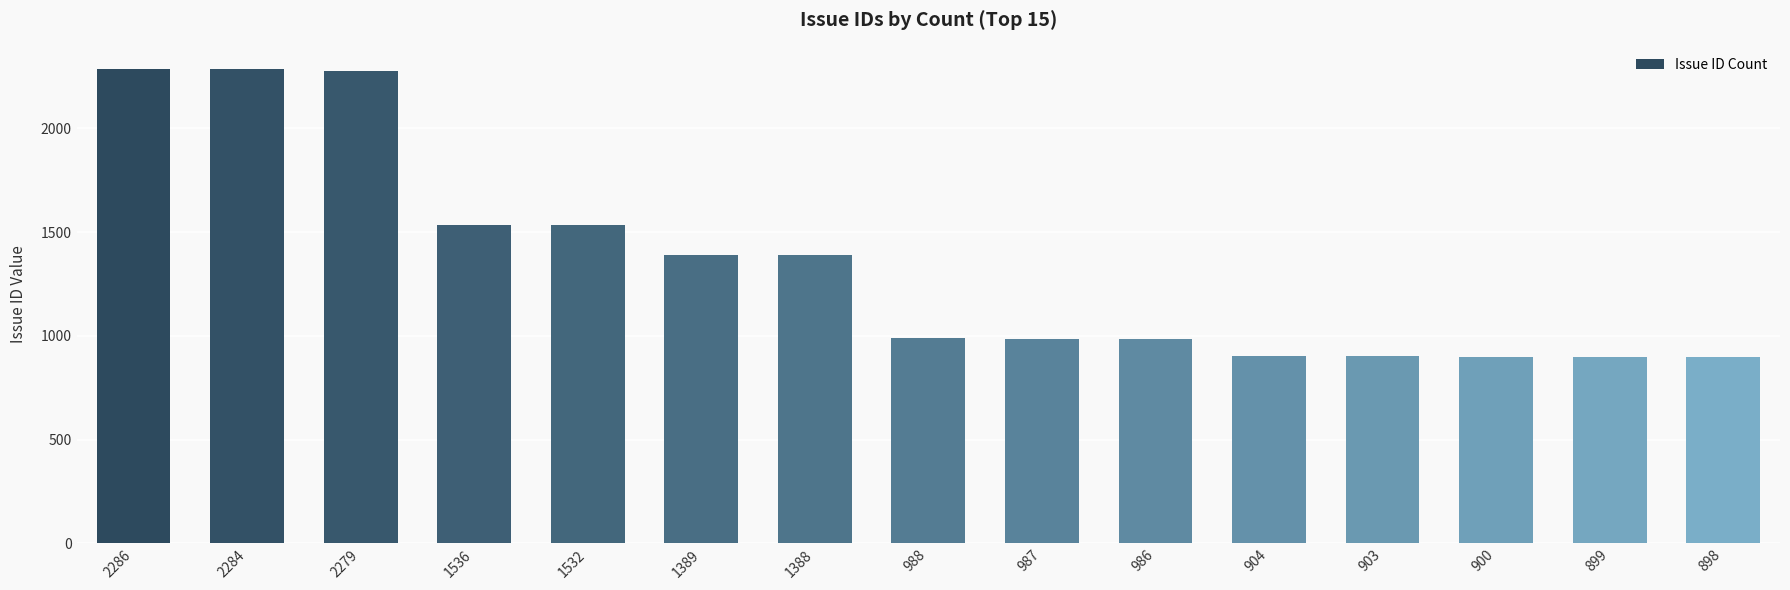

True or false: the data shows 1673 at 986.

False